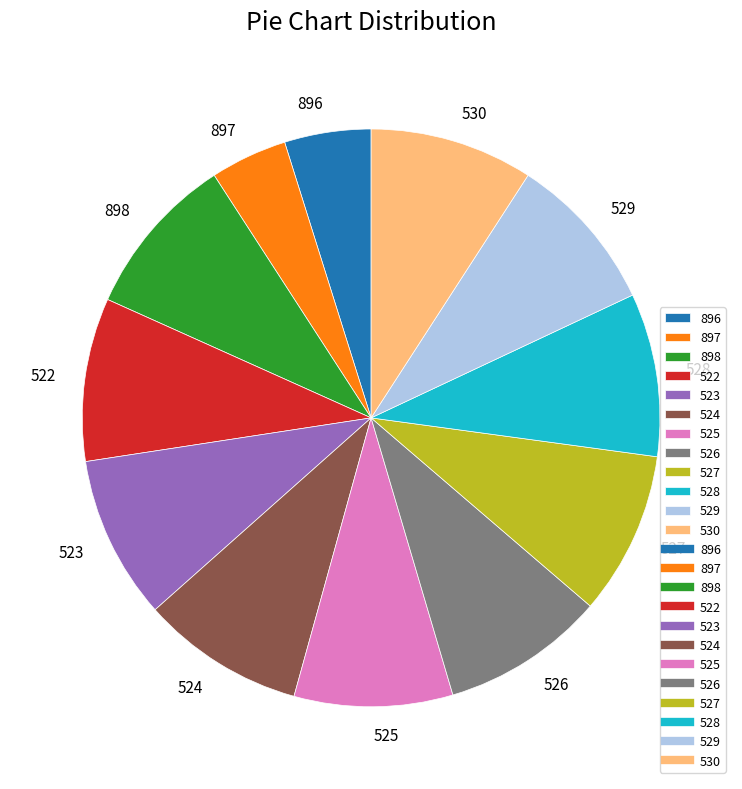

Approximately how many times larger is the value at 529 compared to 898?

1.0